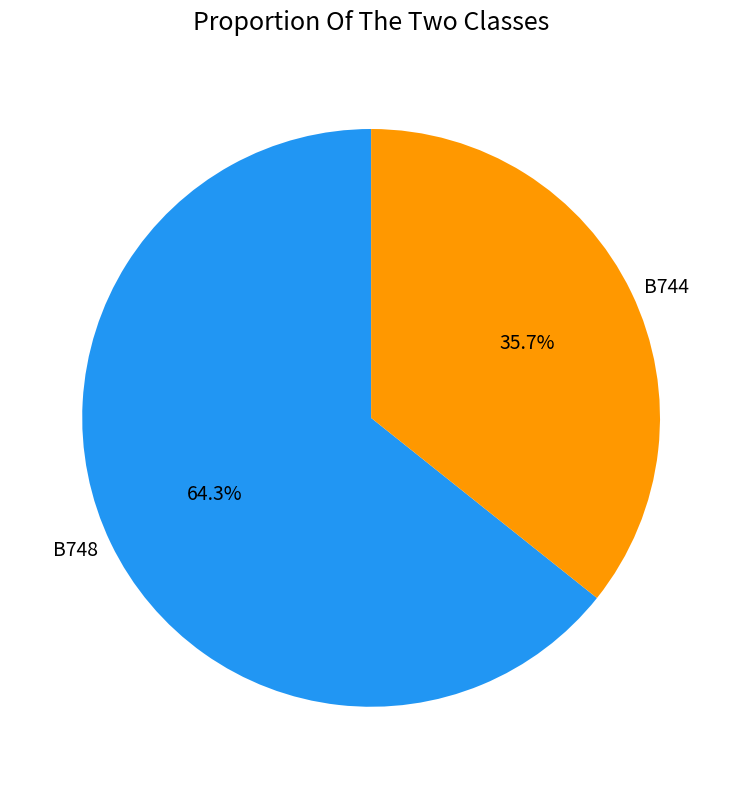

What is the ratio of the value at B748 to the value at B744?

1.8